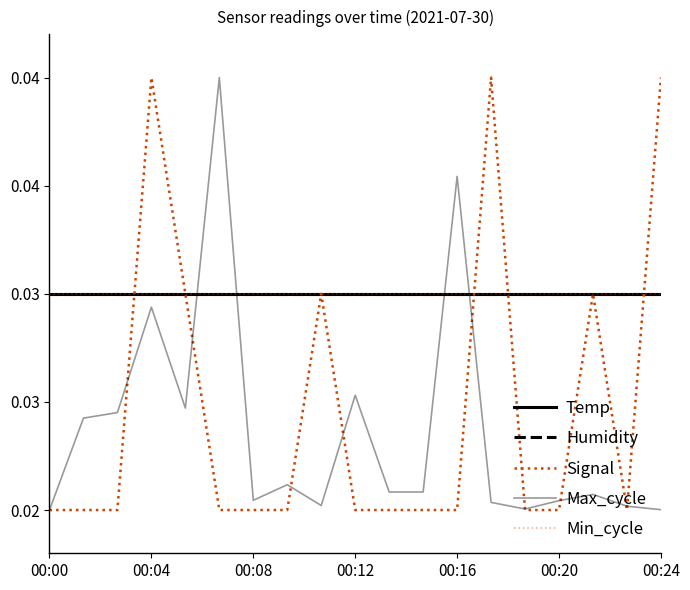

Does the chart display data point markers on the line(s)?

No